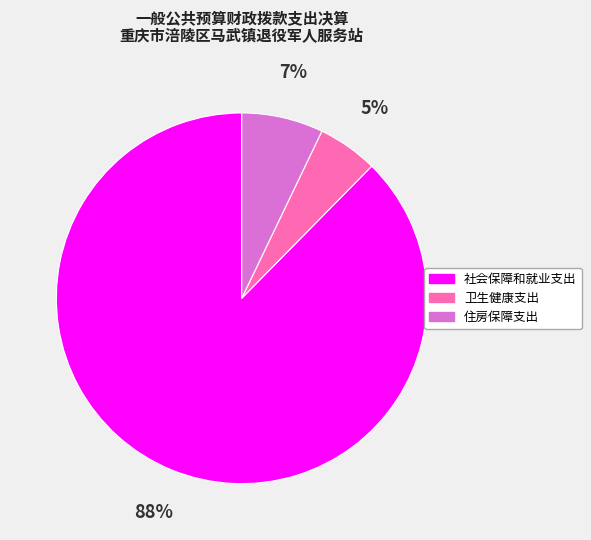

To the nearest percent, what is the difference between the 社会保障和就业支出 and 住房保障支出 slice percentages?

81%